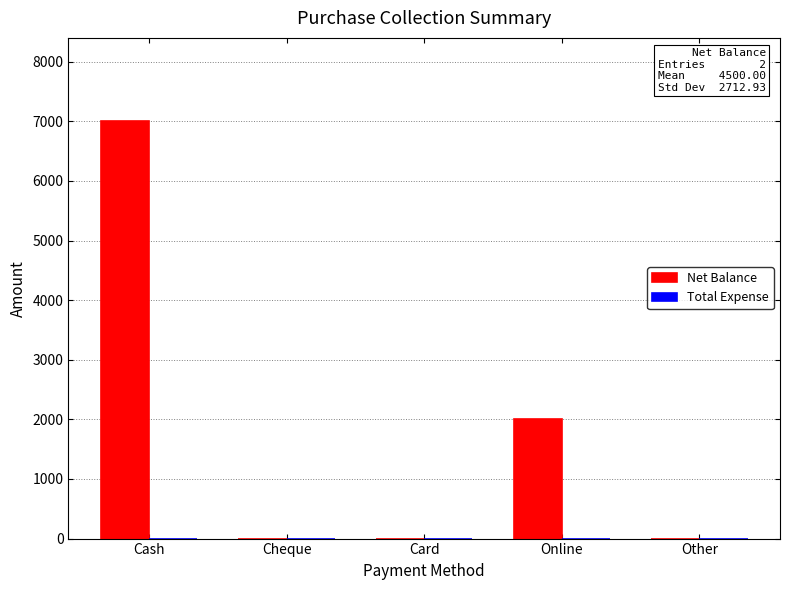

At which label is the value closest to 3500?

Online